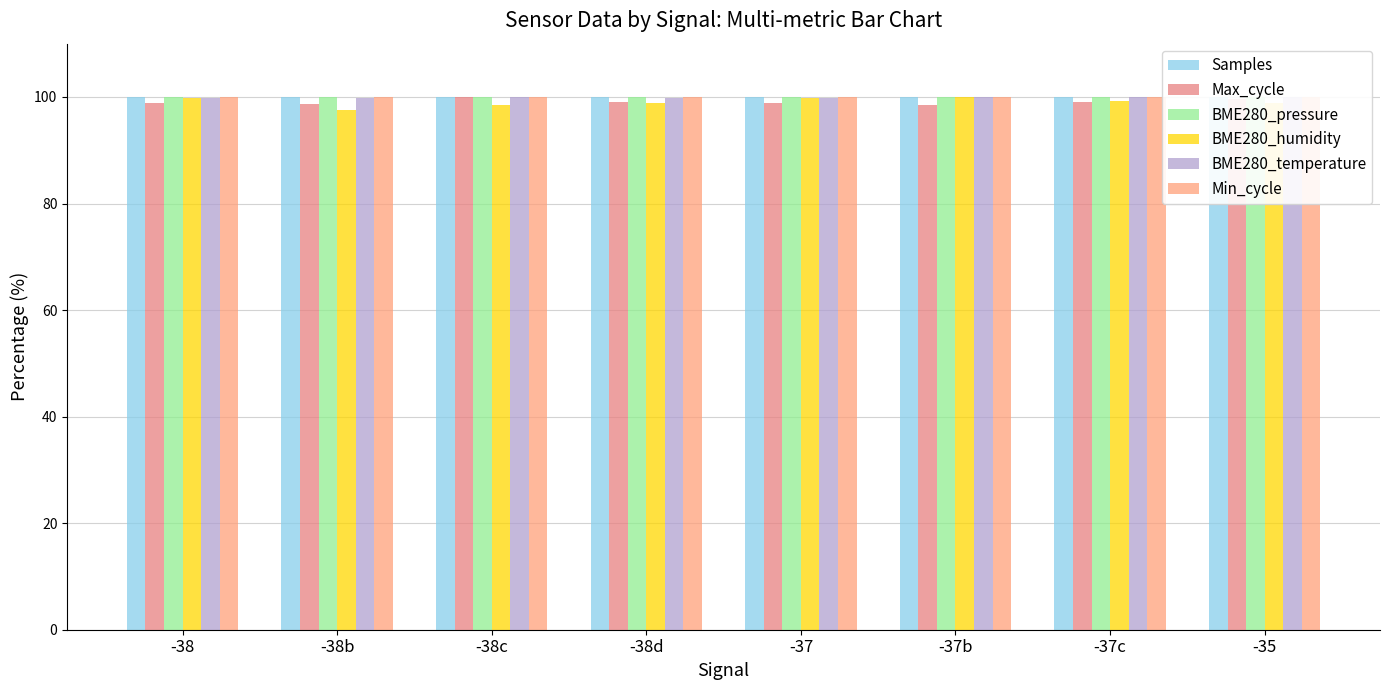

What is the label of the 8th bar from the left?

-35